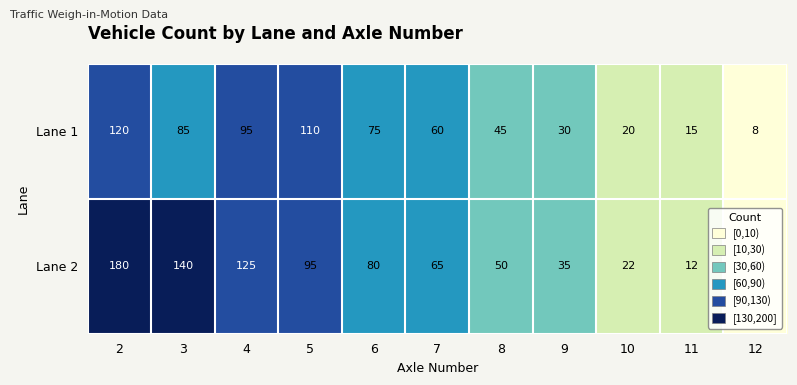

The value of Lane 1 at 9 is 30. True or false?

True